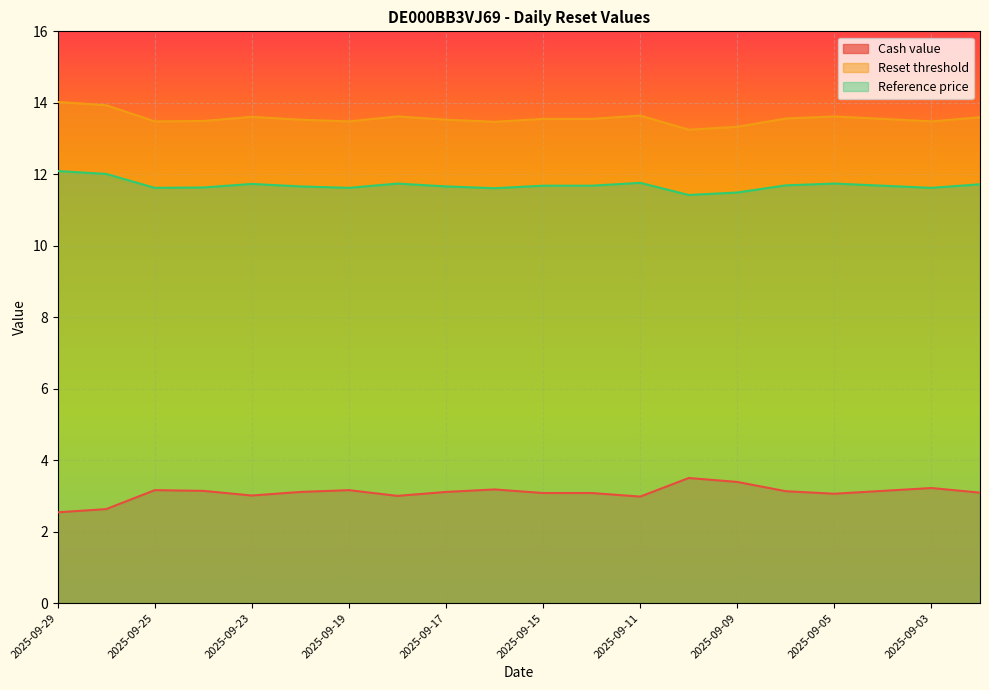

True or false: Cash value and Reset threshold intersect in this chart.

False